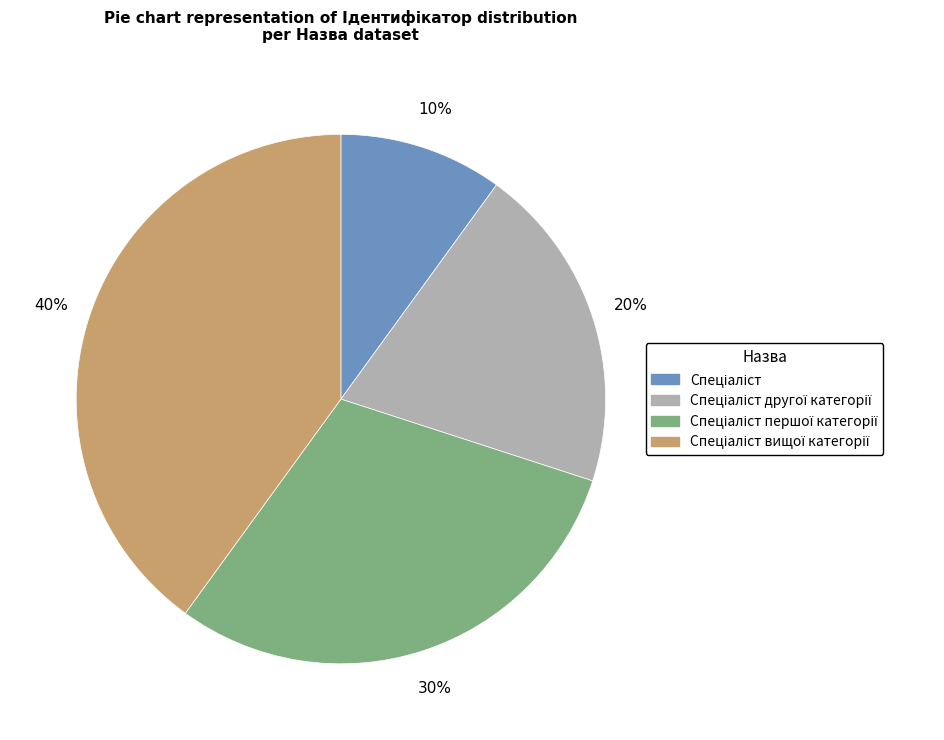

To the nearest percent, what is the average slice percentage?

25%